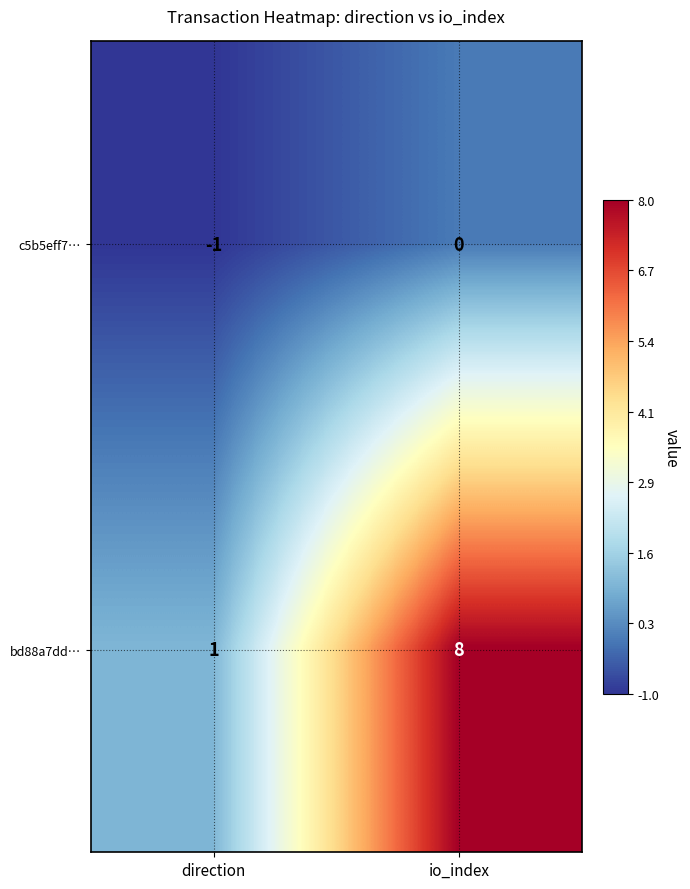

At io_index, list the series in order from largest to smallest.

bd88a7dd…, c5b5eff7…